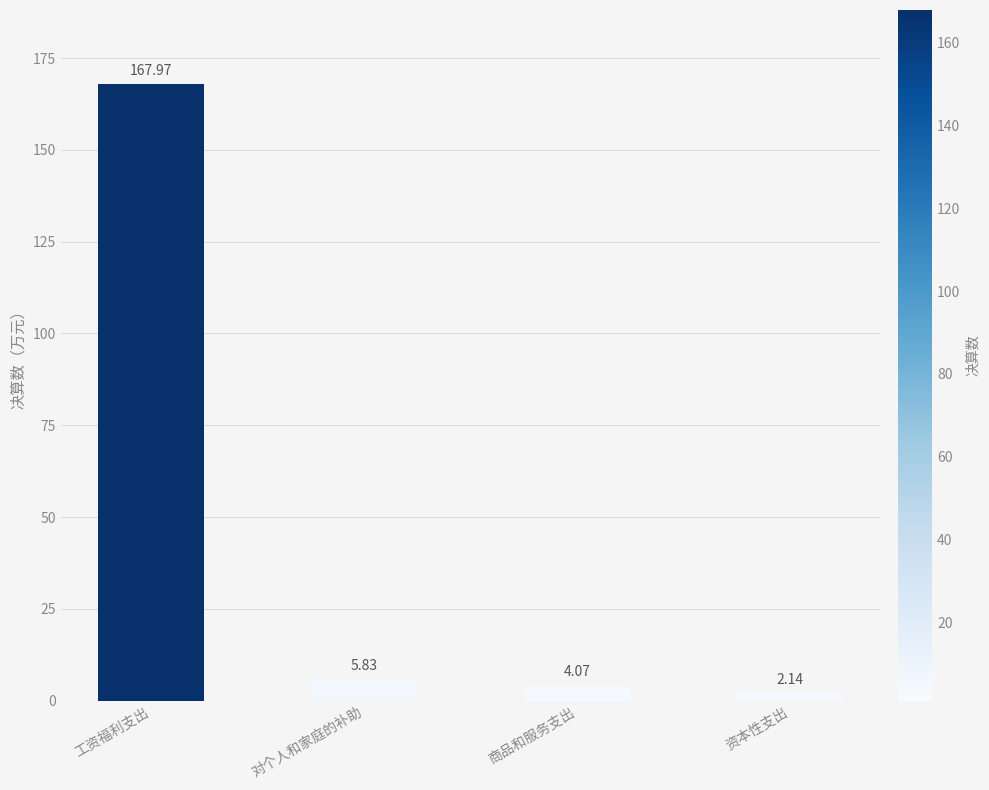

What is the label of the 4th bar from the right?

工资福利支出